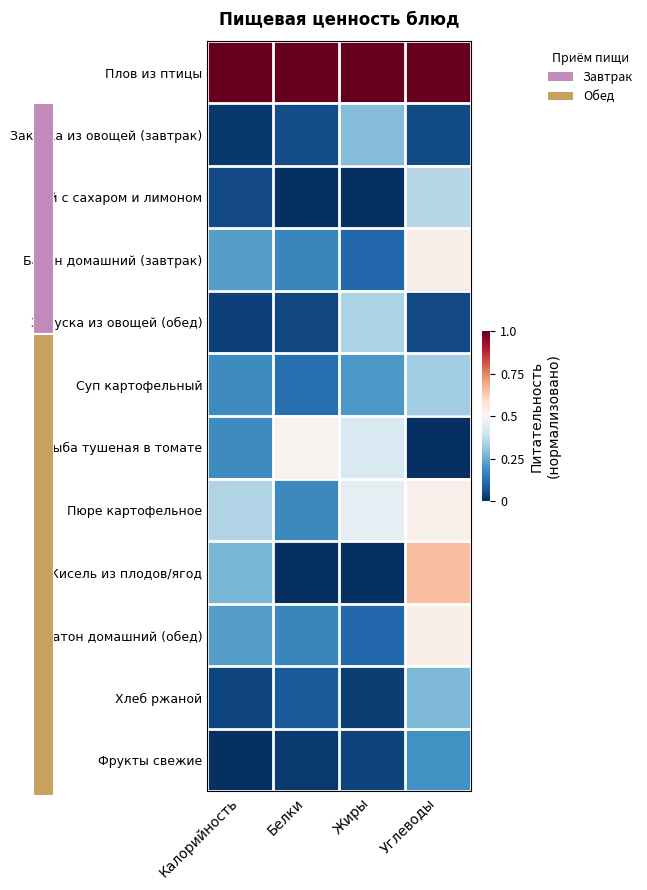

Rank the series at Жиры from lowest to highest value.

Чай с сахаром и лимоном, Кисель из плодов/ягод, Хлеб ржаной, Фрукты свежие, Батон домашний (завтрак), Батон домашний (обед), Суп картофельный, Закуска из овощей (завтрак), Закуска из овощей (обед), Рыба тушеная в томате, Пюре картофельное, Плов из птицы